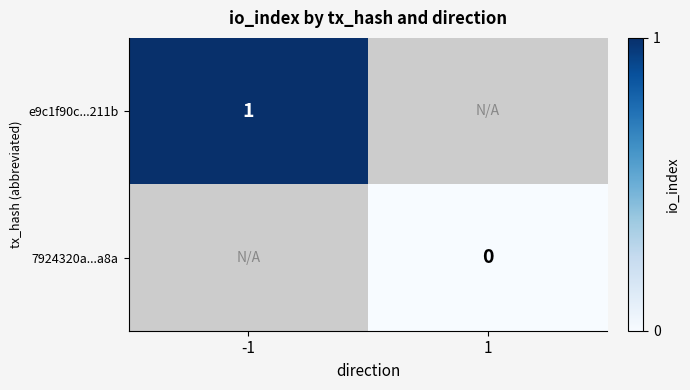

Is it true that e9c1f90c...211b equals 0 at -1?

False